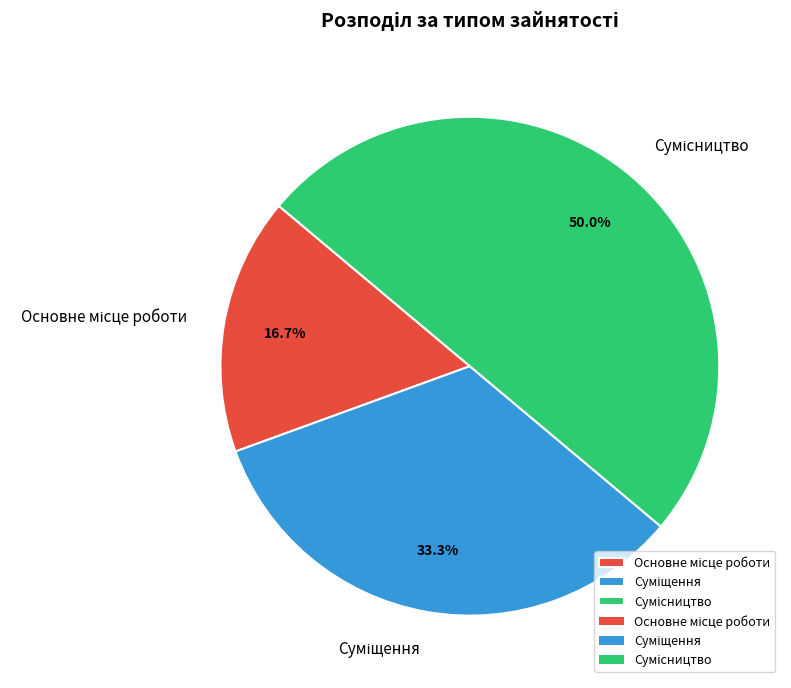

Rank the categories by value from lowest to highest.

Основне місце роботи, Суміщення, Сумісництво